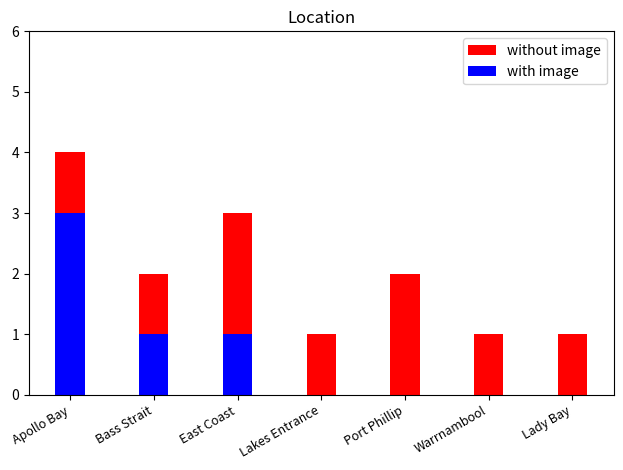

What are all the series names shown in the legend?

without image, with image